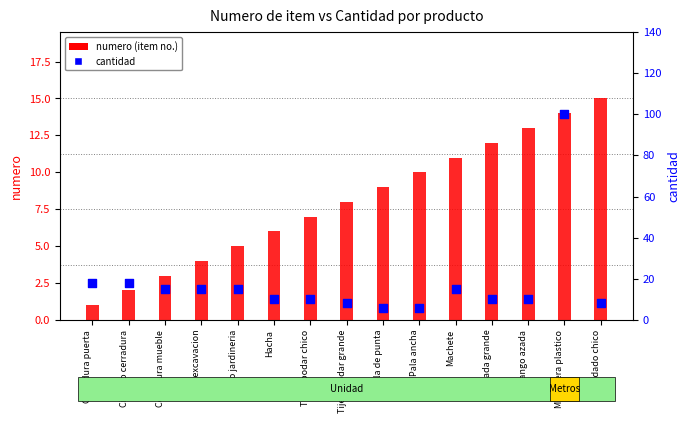

What is the total value across all series at Pala ancha?

16